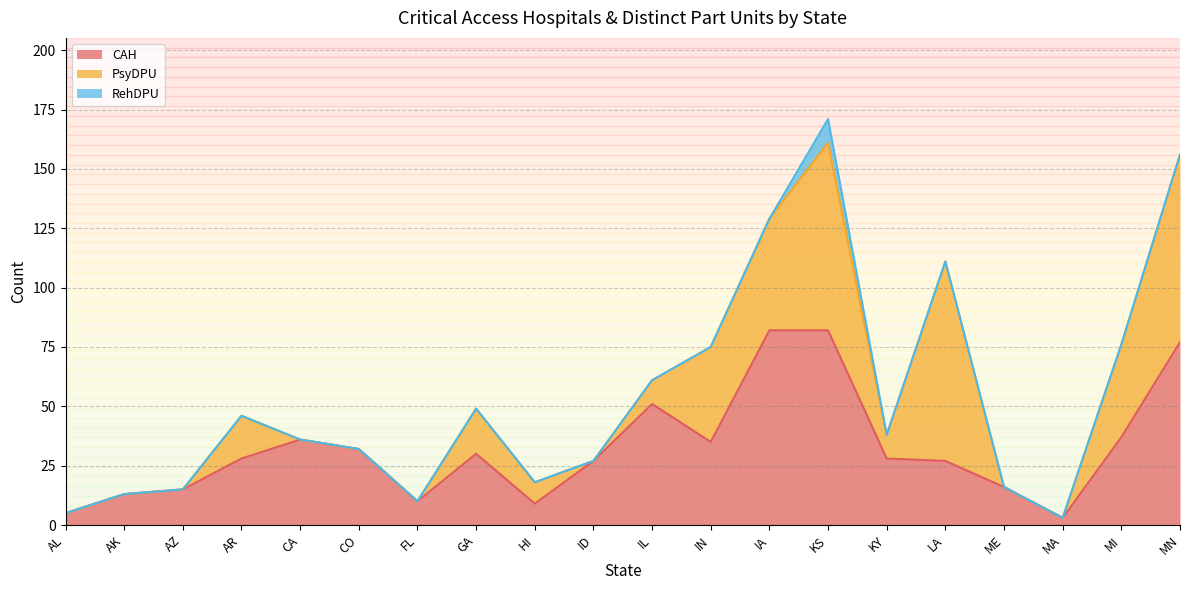

Between MN and MA, which is larger?

MN